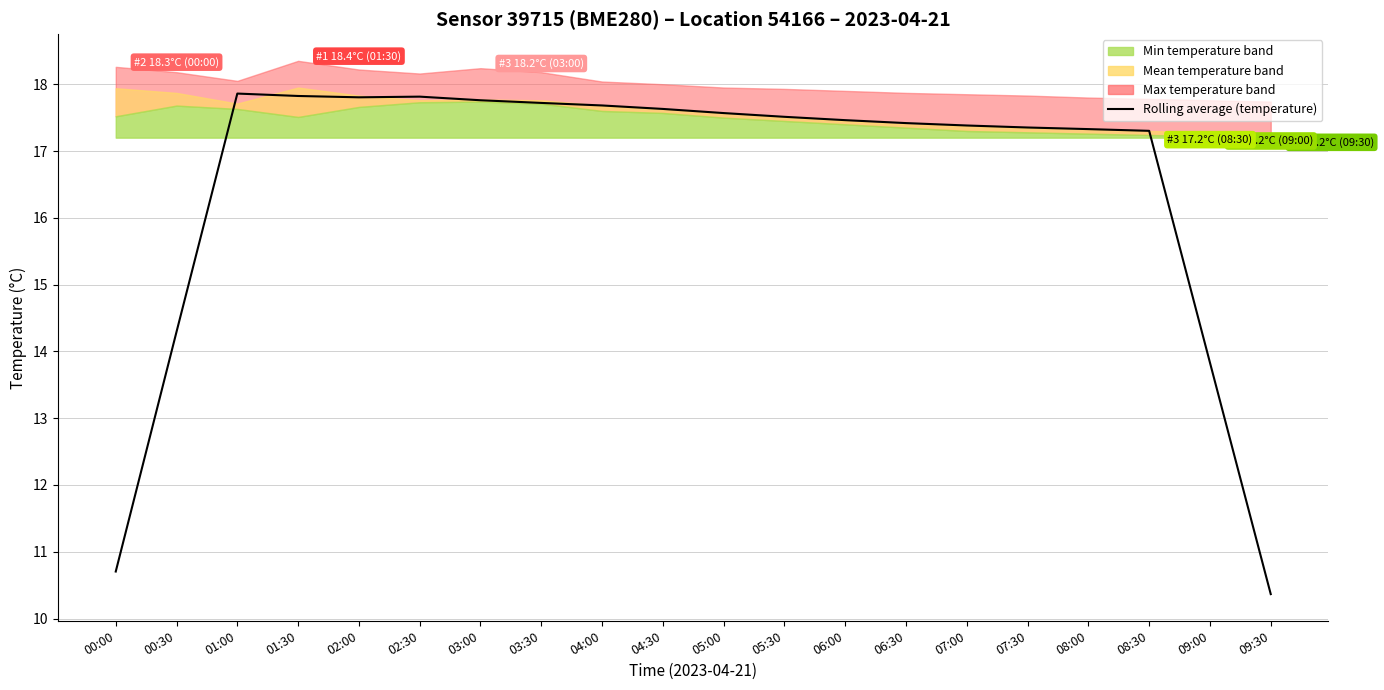

What is the average value?

16.5